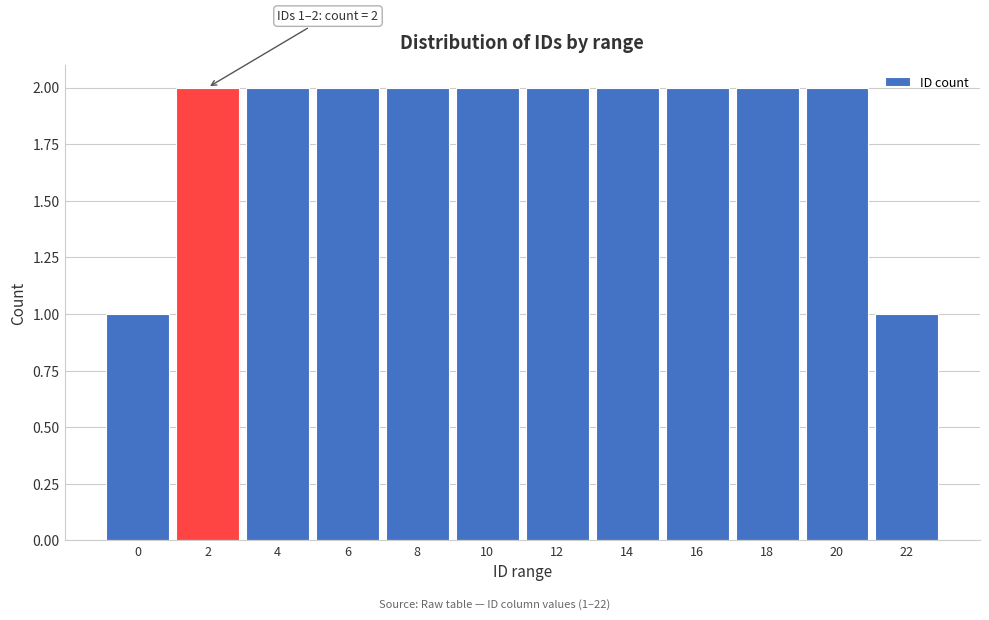

Reading left to right, extract all data points from this chart.

1	2	2	2	2	2	2	2	2	2	2	1